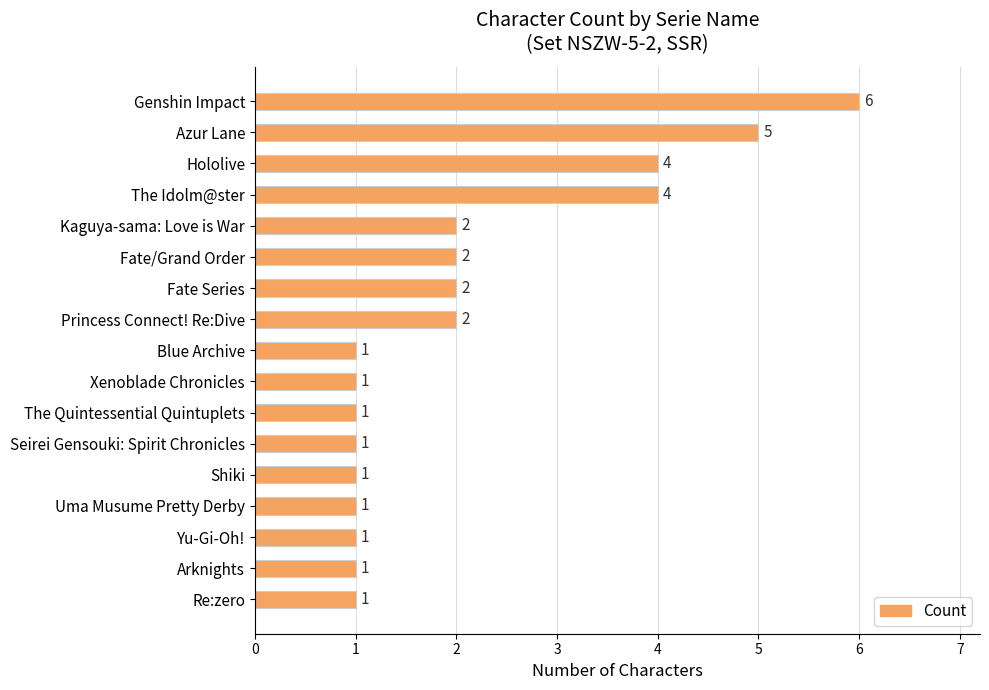

How many categories are shown in the chart?

17